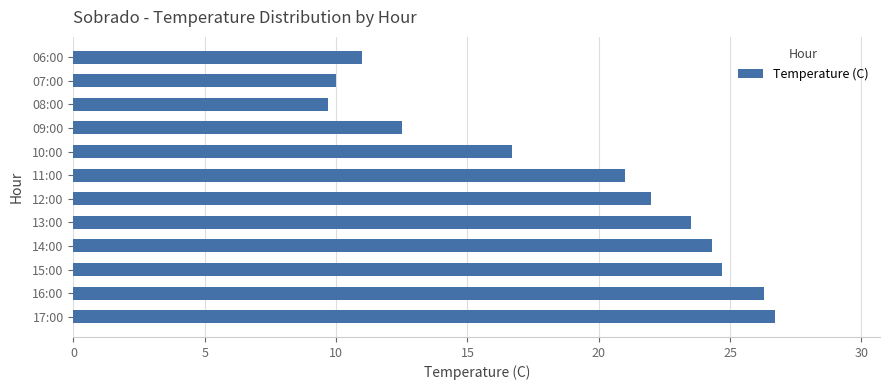

What is the difference between the second highest and second lowest values?

16.3